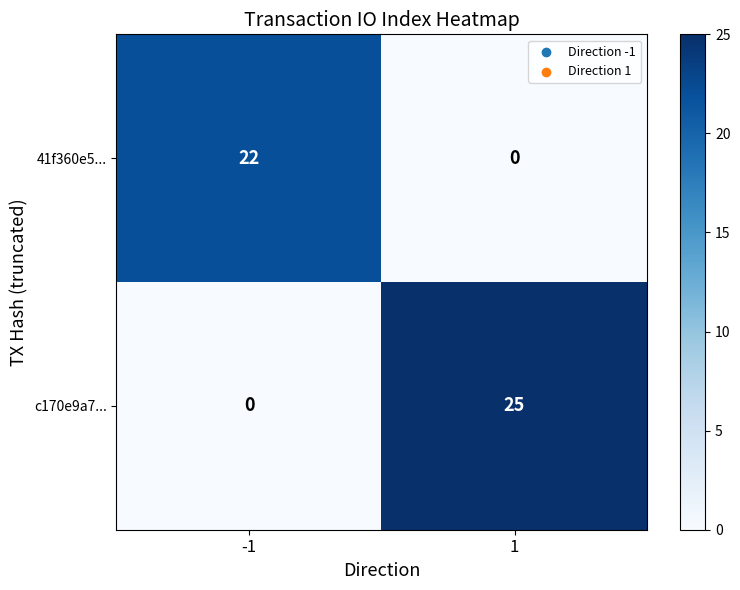

What is the greatest value displayed?

25